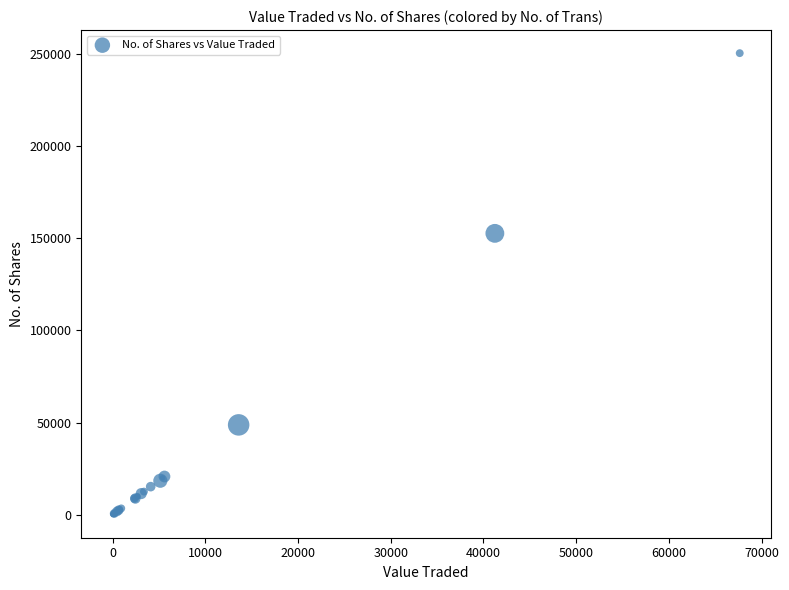

What Y value in the scatter plot is closest to 125286?

152722